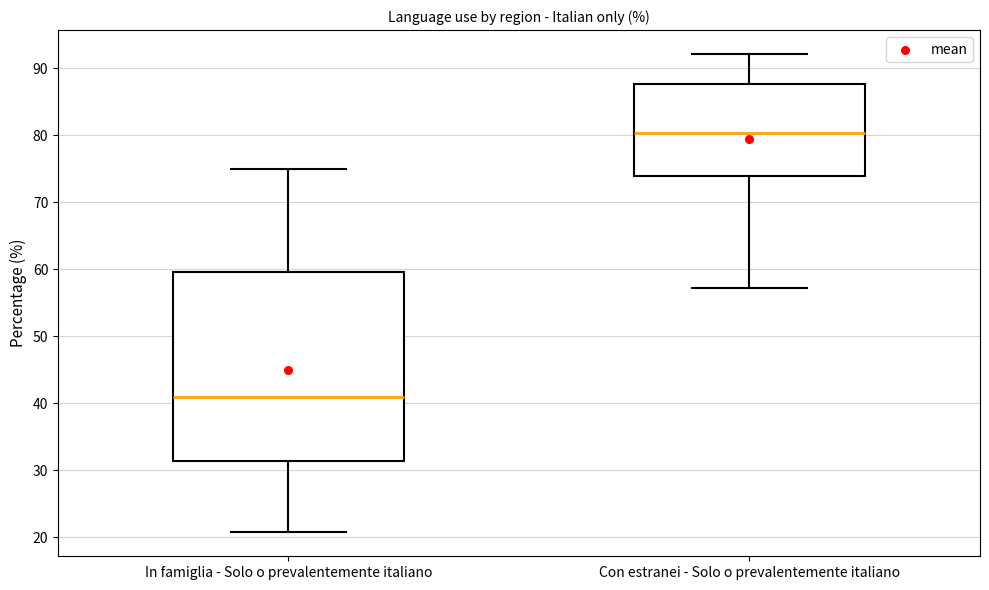

Reading left to right, read every box against the y-axis: the position of its median line, the range the box covers, and the ends of its whiskers. The values are not printed on the chart, so give them approximately, as read against the axis.

In famiglia - Solo o prevalentemente italiano: median 41, box 31 to 60, whiskers 21 to 75
Con estranei - Solo o prevalentemente italiano: median 80, box 74 to 88, whiskers 57 to 92